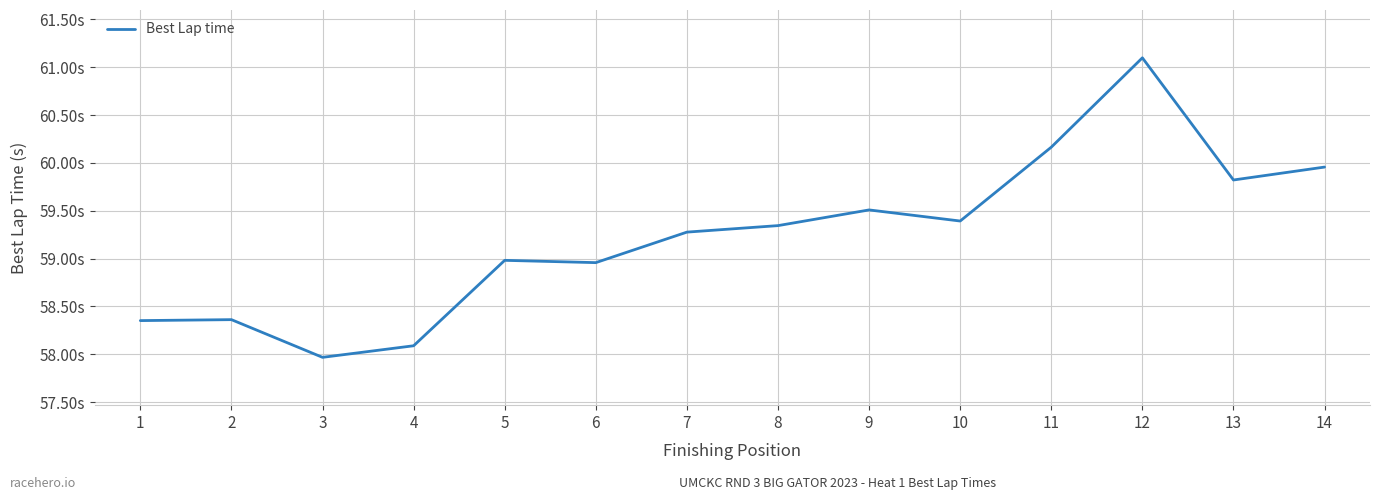

How many interior local peaks (higher than both neighbors) does the data have?

4